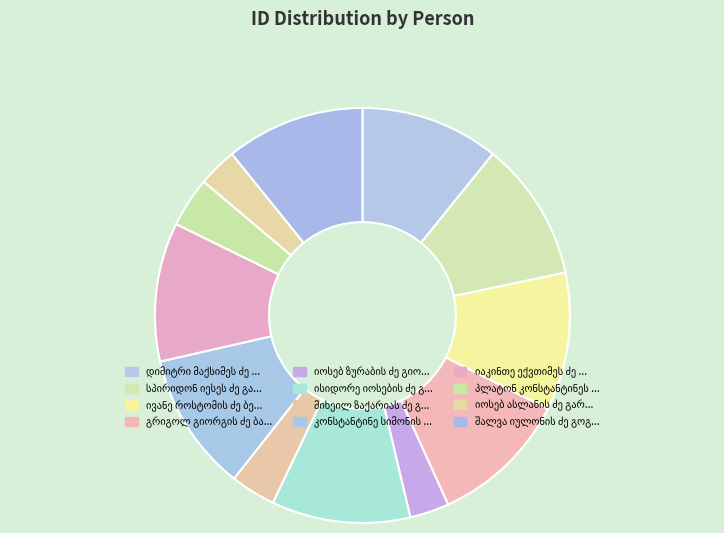

Is there a majority slice in this chart?

No